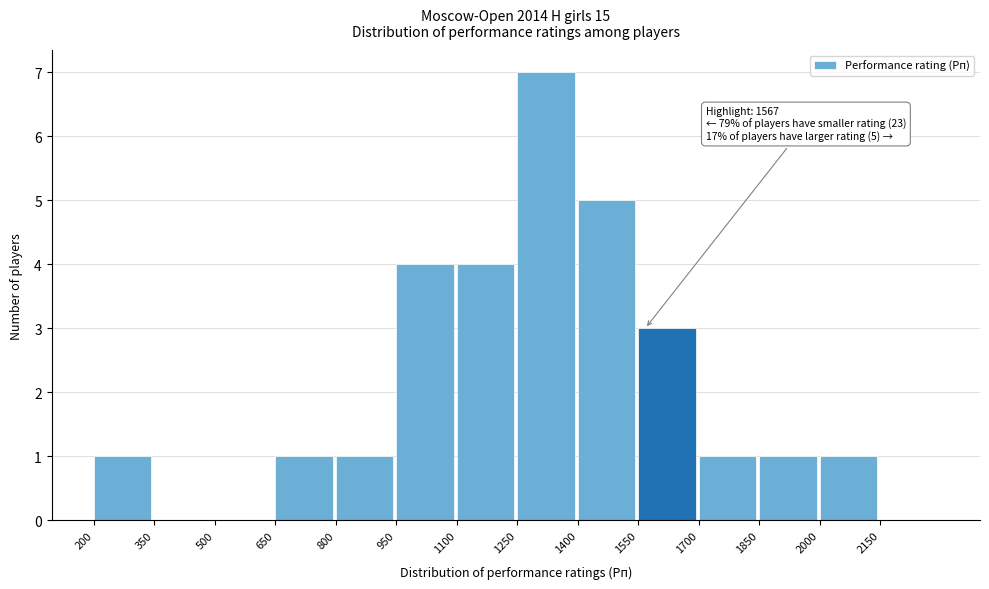

Over which range of the x-axis is the bar tallest?

1250 to 1400